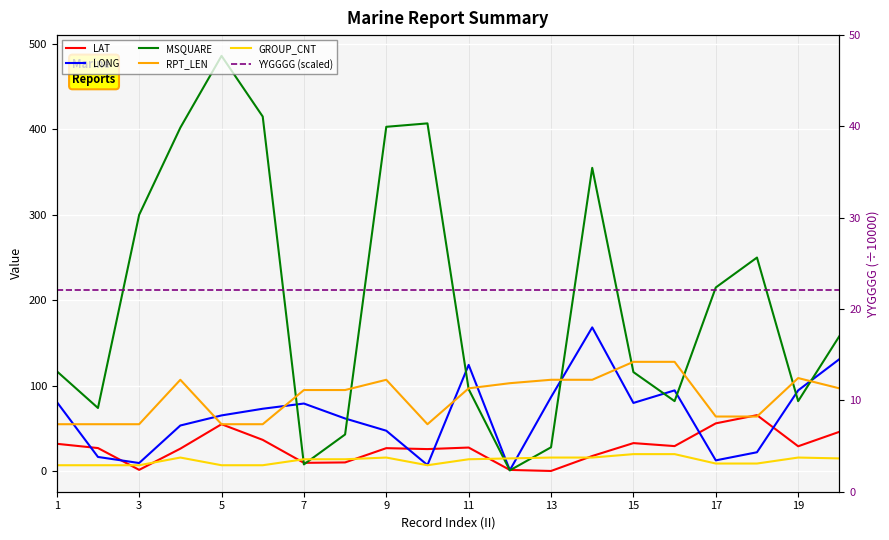

What is the total value across all series at 13?

228.1